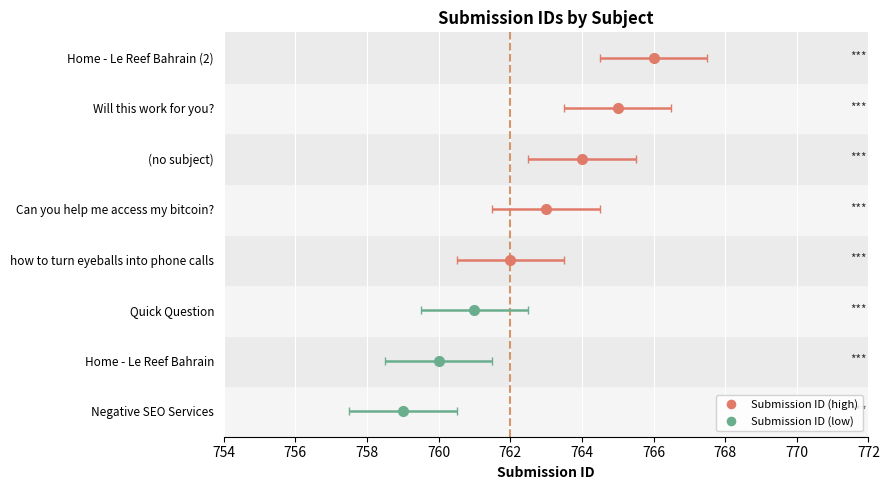

What is the change in value from Negative SEO Services to (no subject)?

+5